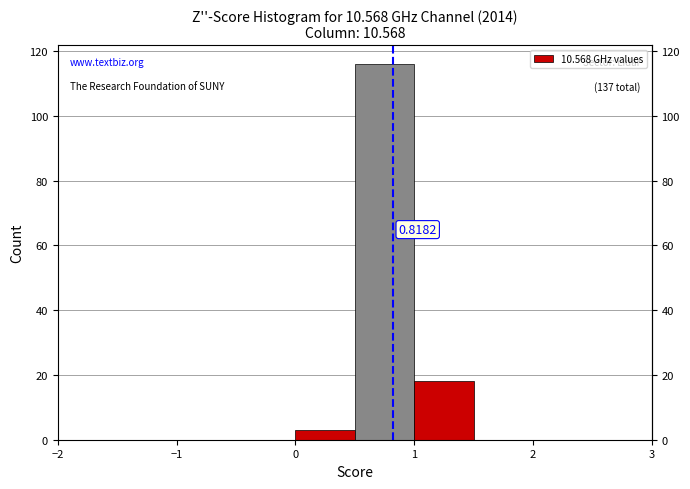

Which range on the x-axis has the tallest bar?

0.5 to 1.0